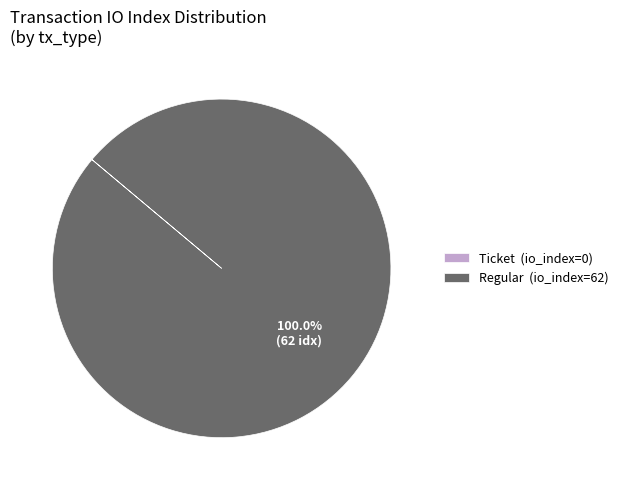

Is there any slice that represents more than half of the pie?

Yes